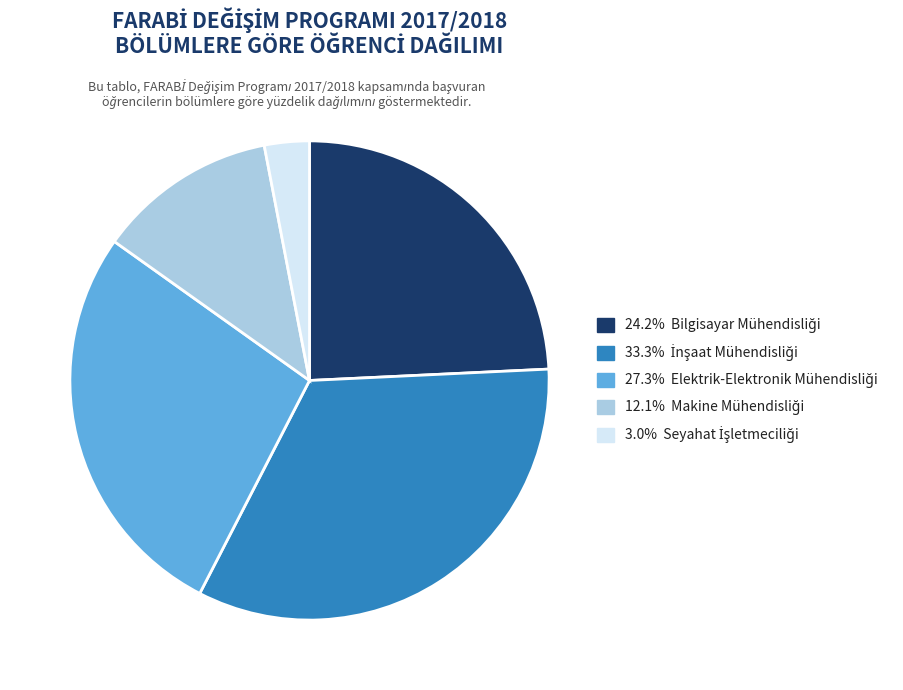

Does any single category account for the majority?

No